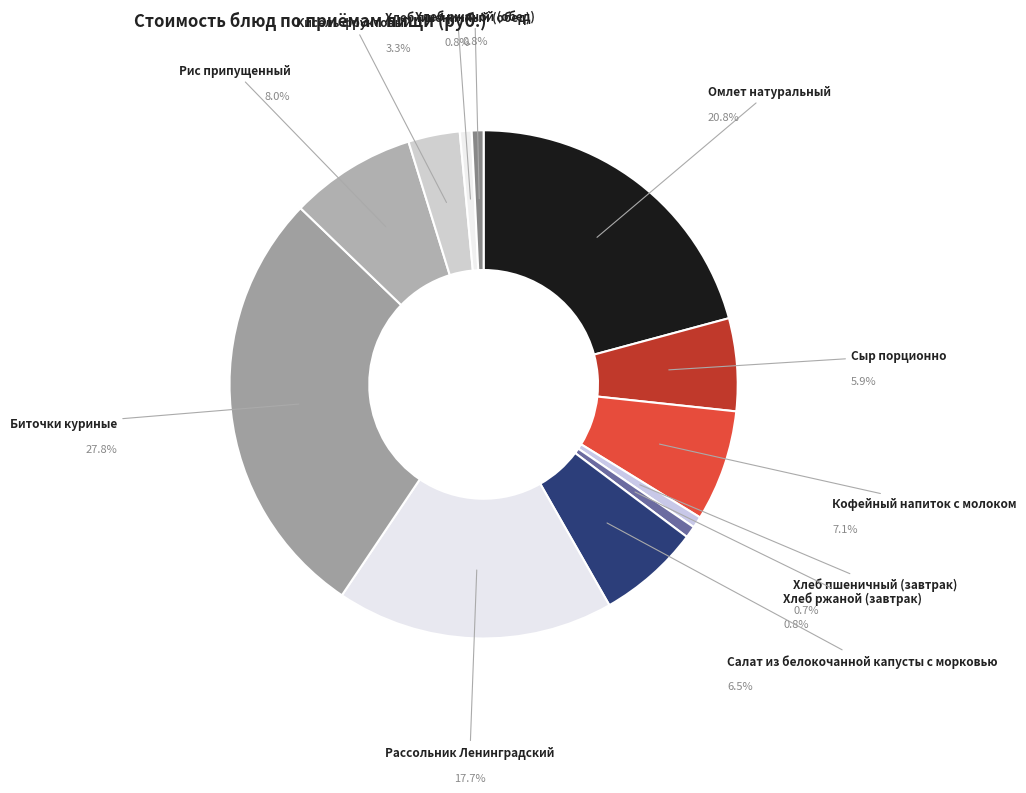

True or false: Кофейный напиток с молоком accounts for 1% of the total.

False